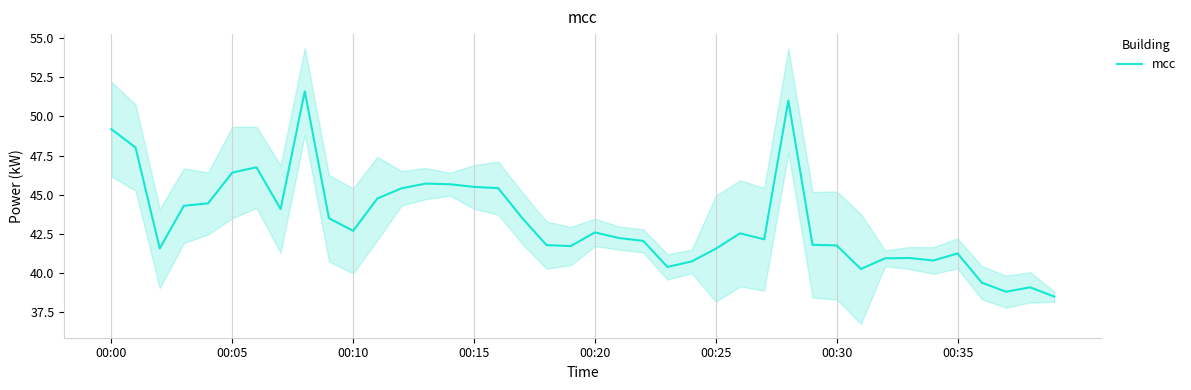

Which has a higher value, 28 or 19?

28